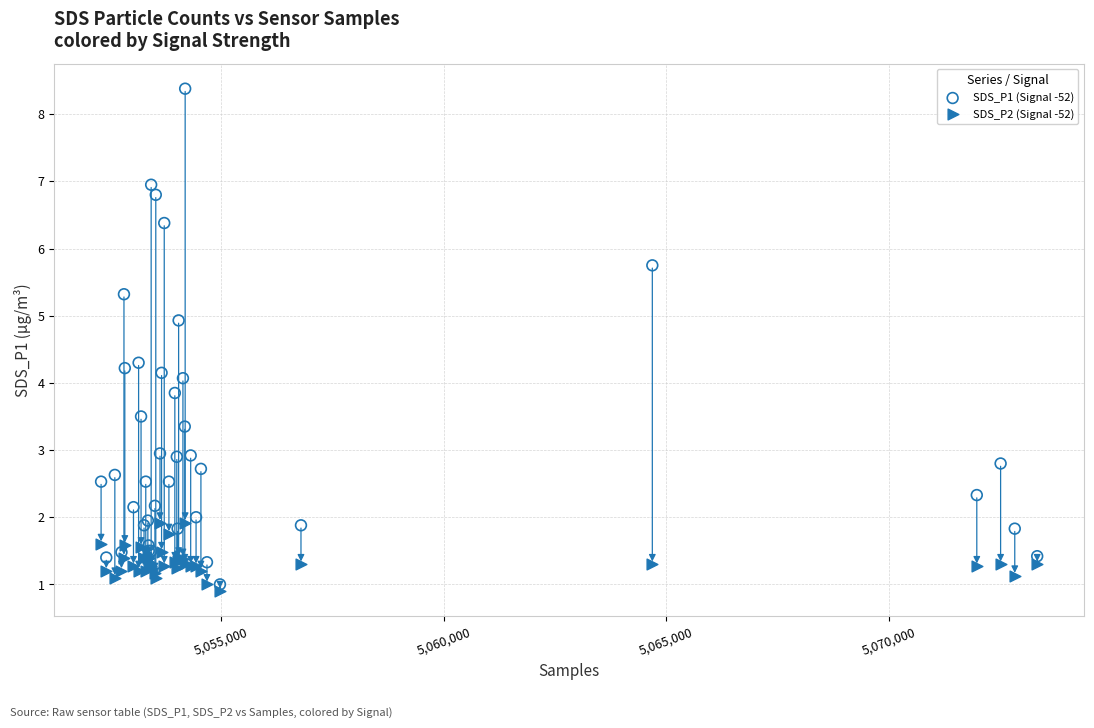

Which series reaches the maximum Y coordinate?

SDS_P1 (Signal -52)